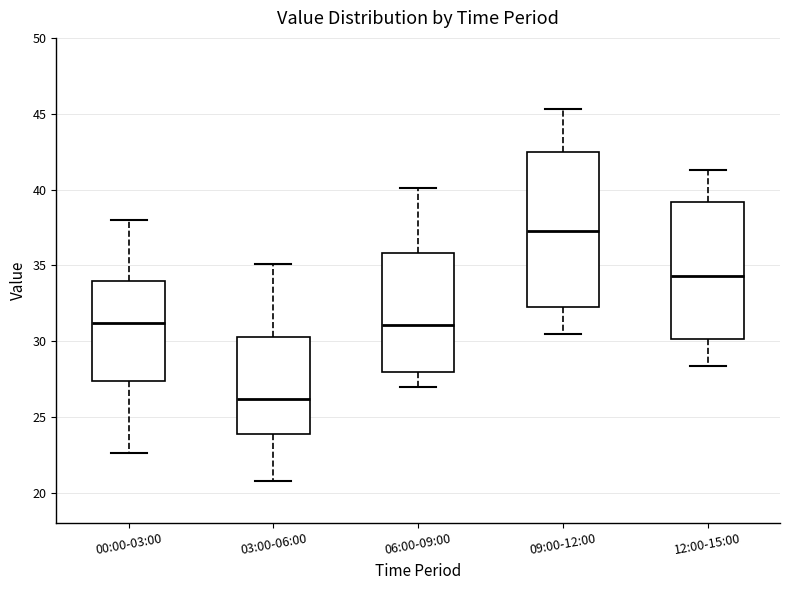

Where is the lower edge of the box for 00:00-03:00 on the y-axis? The values are not printed on the chart, so give them approximately, as read against the axis.

27.5